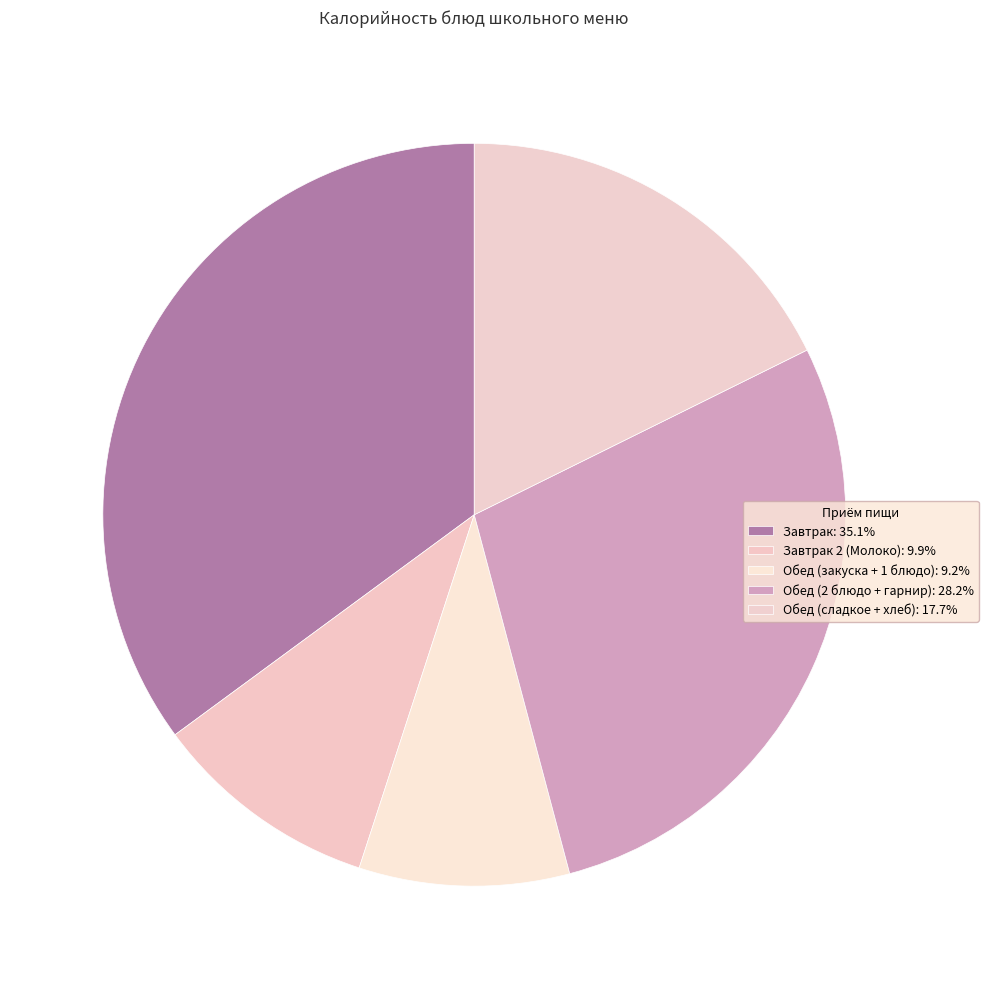

How many segments does this pie chart have?

5